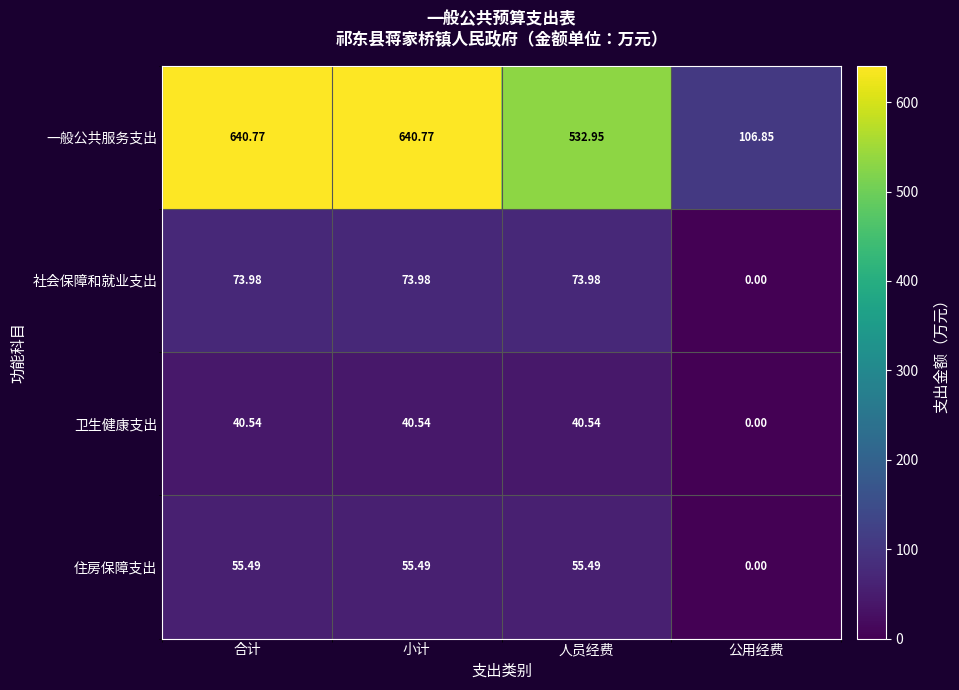

How many categories are shown in the chart?

4